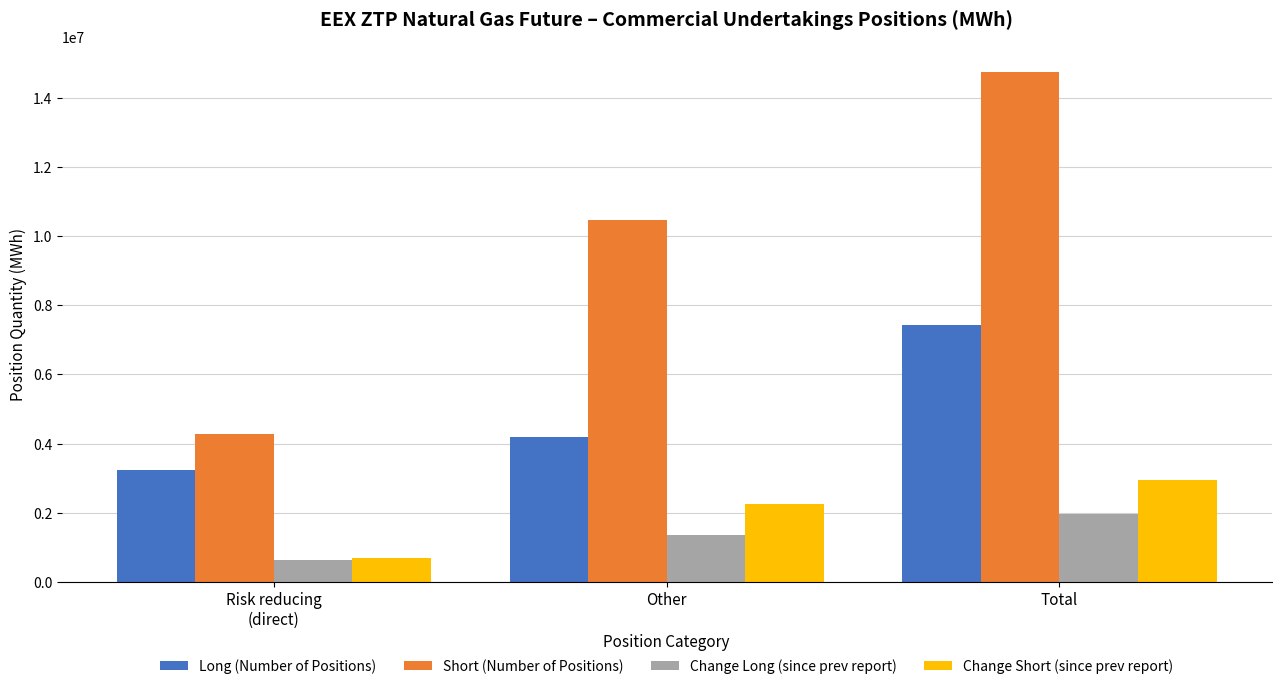

Between Other and Total, which series saw the biggest shift?

Short (Number of Positions)